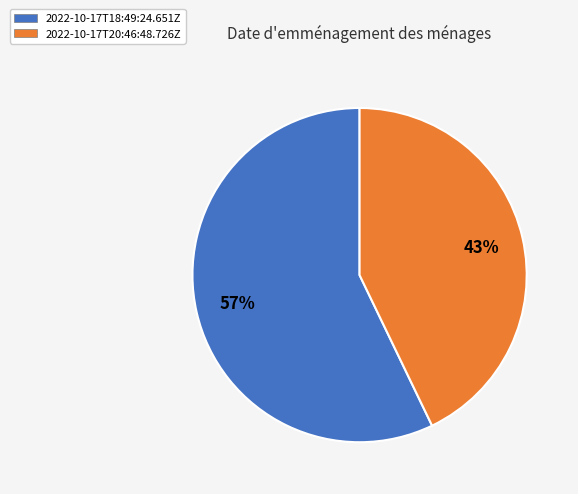

Between 2022-10-17T20:46:48.726Z and 2022-10-17T18:49:24.651Z, which is larger?

2022-10-17T18:49:24.651Z